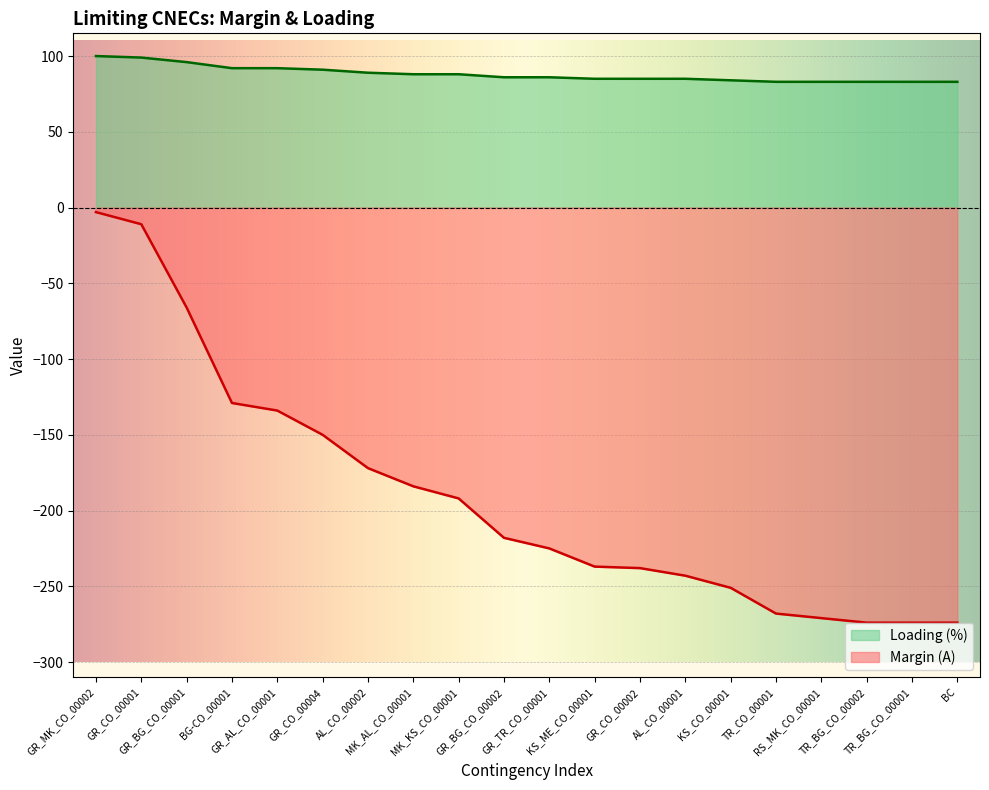

How many categories are shown in the chart?

20